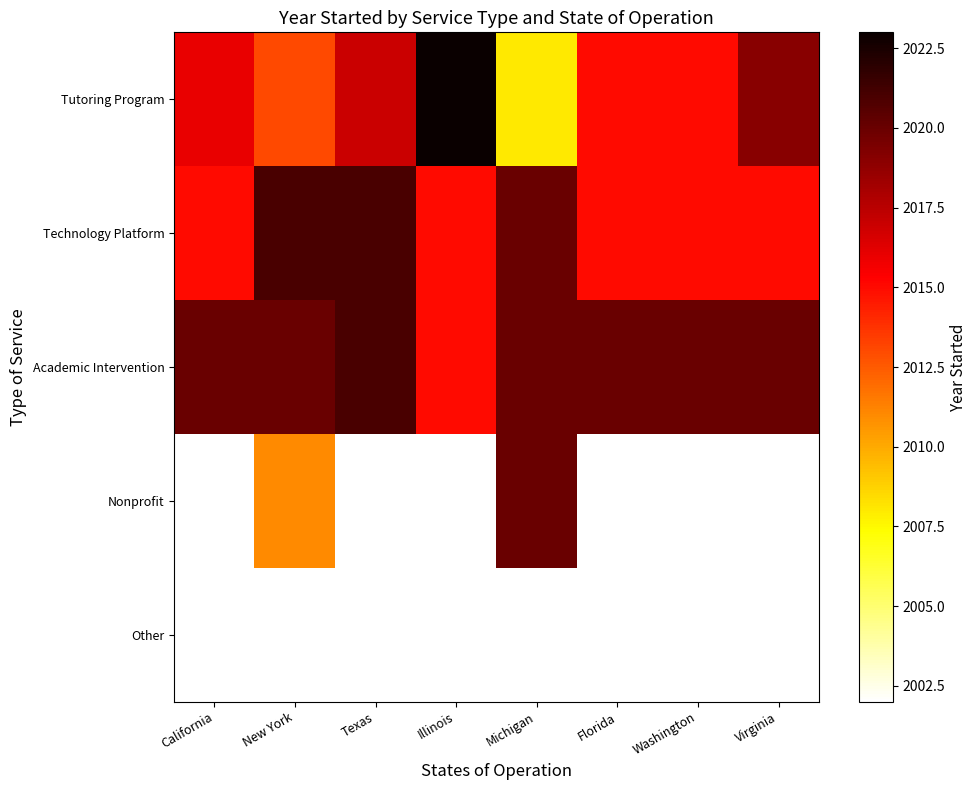

List the series in order of their peak value, highest first.

Tutoring Program, Technology Platform, Academic Intervention, Nonprofit, Other